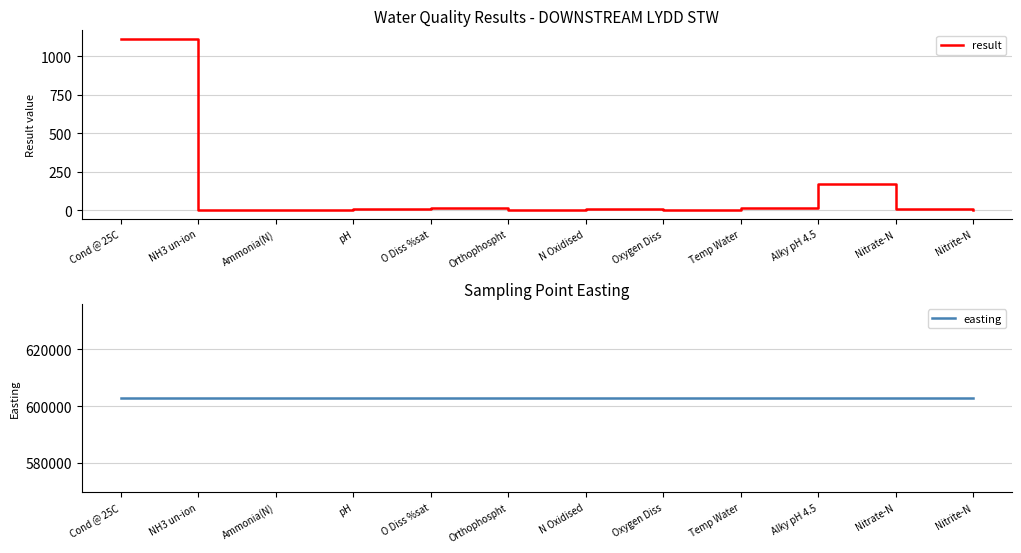

At how many categories does at least one series exceed 451164?

12